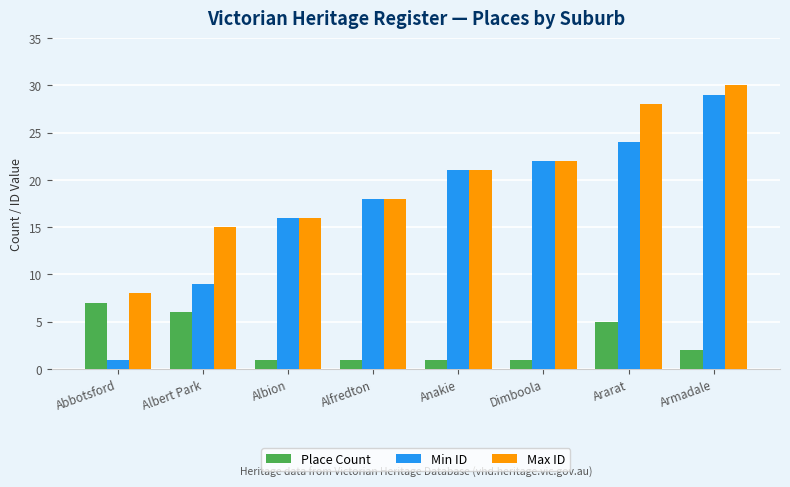

What is the sum of all Min ID values?

140